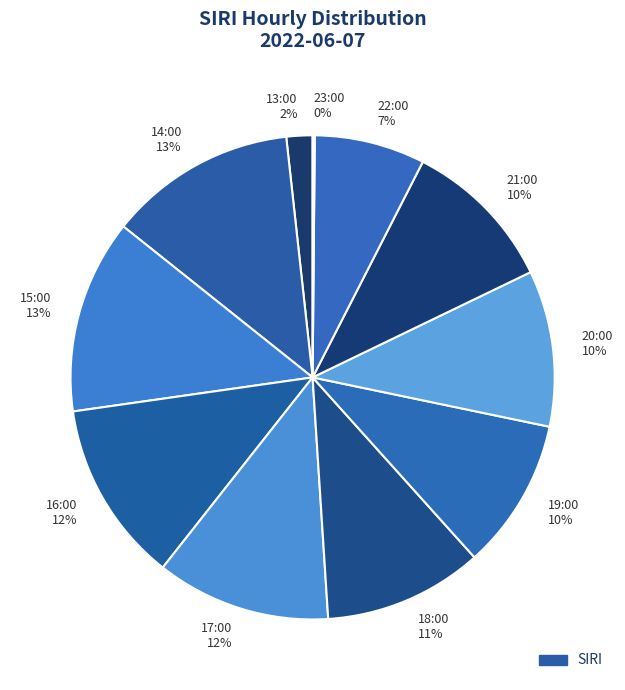

Approximately how many times larger is the value at 22:00 compared to 19:00?

0.7